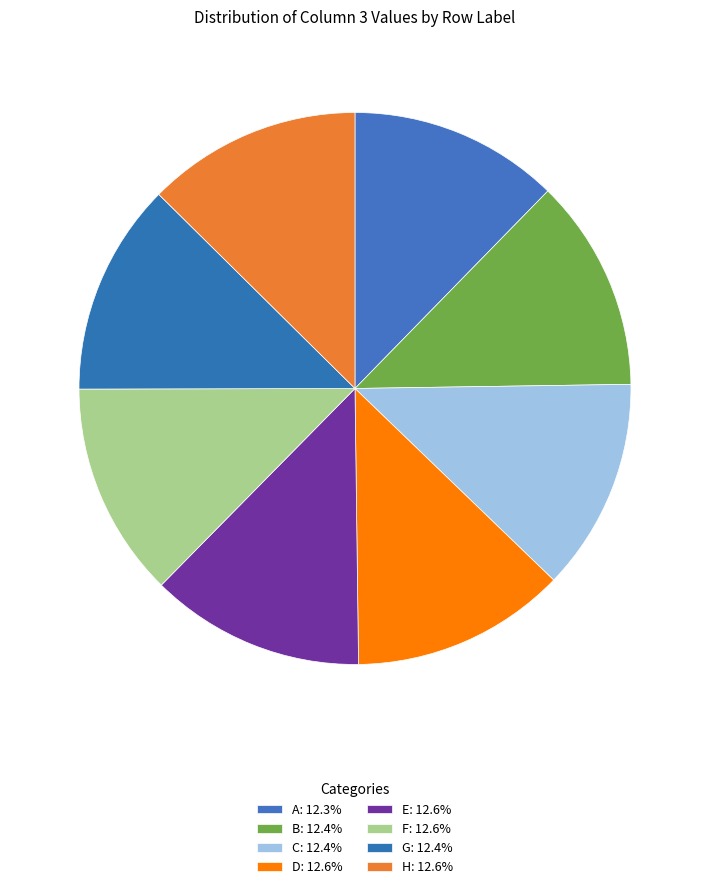

To the nearest percent, what percentage of the pie is A?

12%